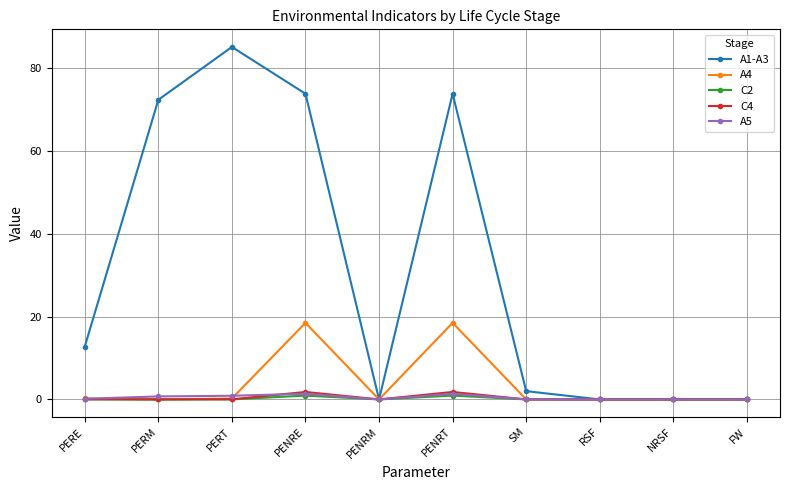

Which series has the widest spread of values?

A1-A3